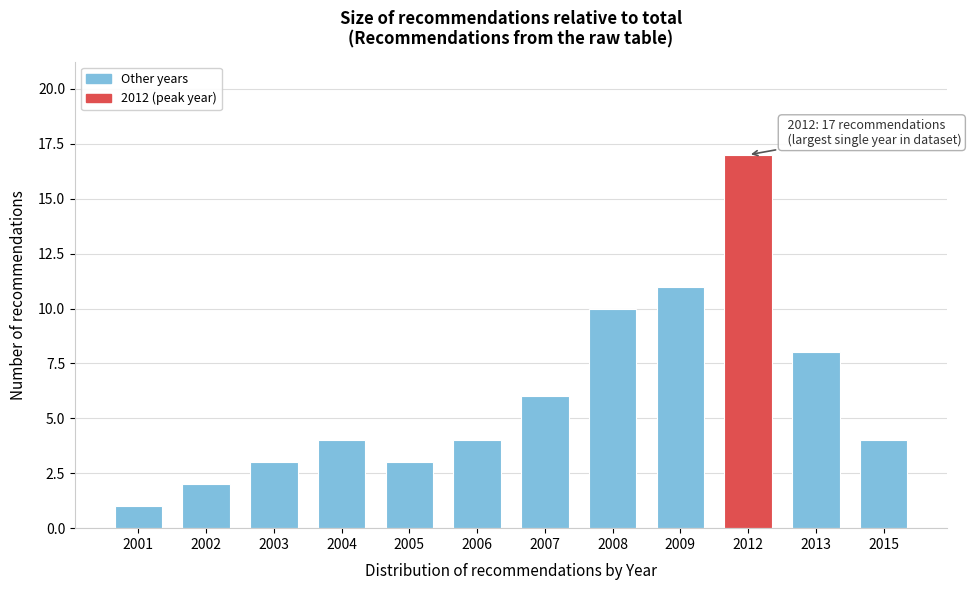

Reading left to right, extract all data points from this chart.

2001=1	2002=2	2003=3	2004=4	2005=3	2006=4	2007=6	2008=10	2009=11	2012=17	2013=8	2015=4